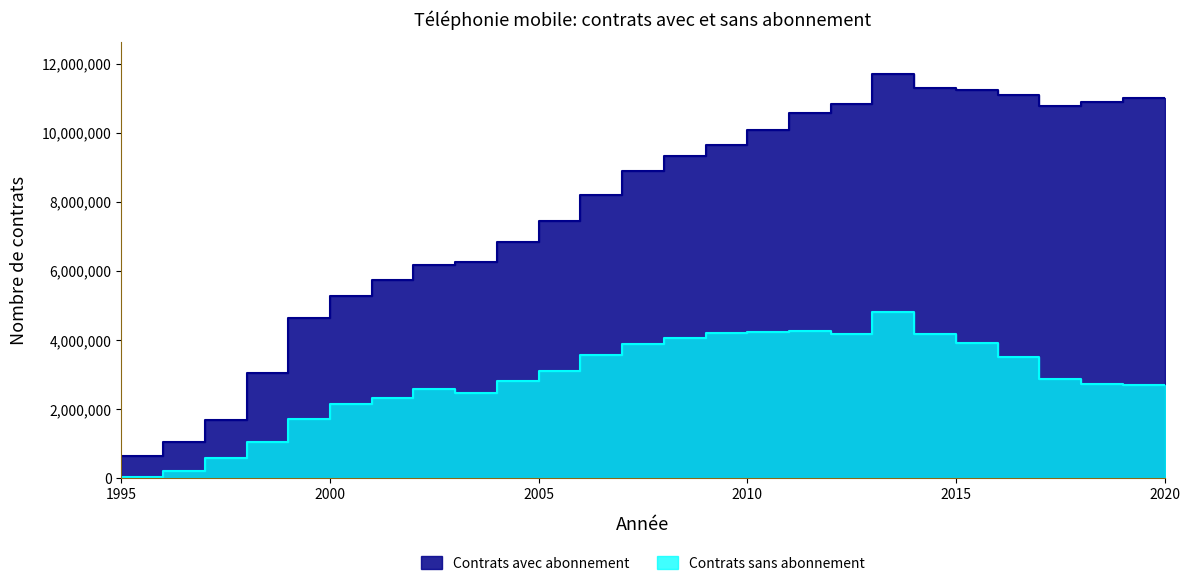

At which category does the data reach its first local valley?

2004